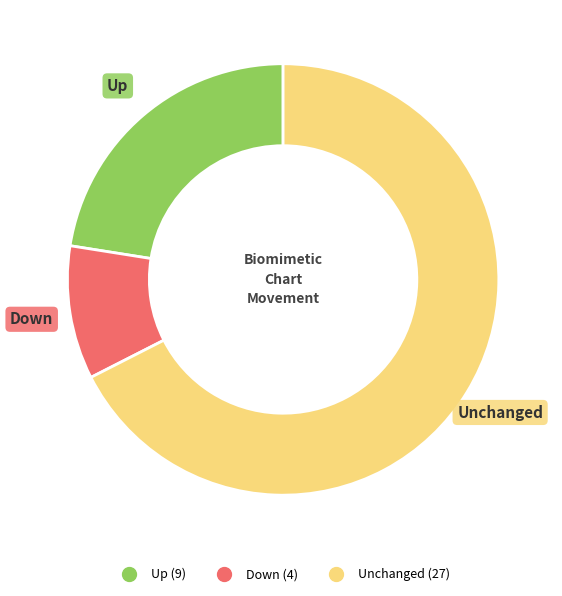

Is there a majority slice in this chart?

Yes